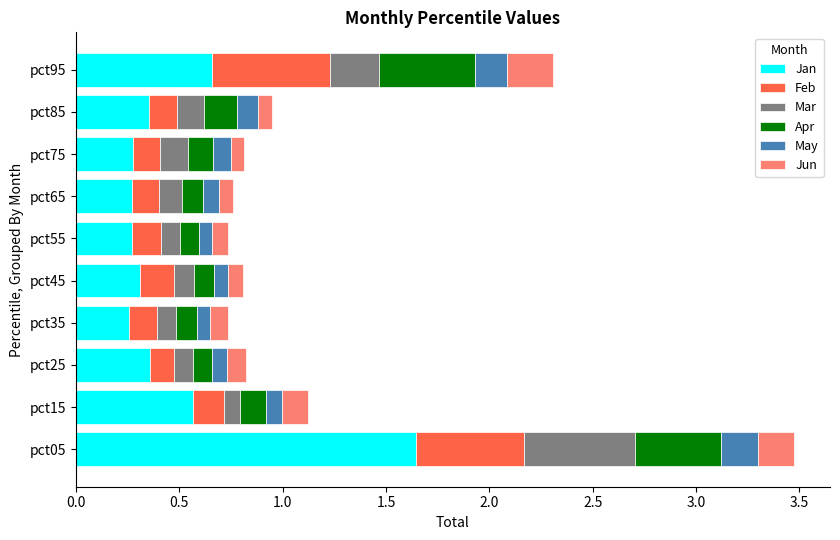

Which category has the highest value in the Jan series?

pct05